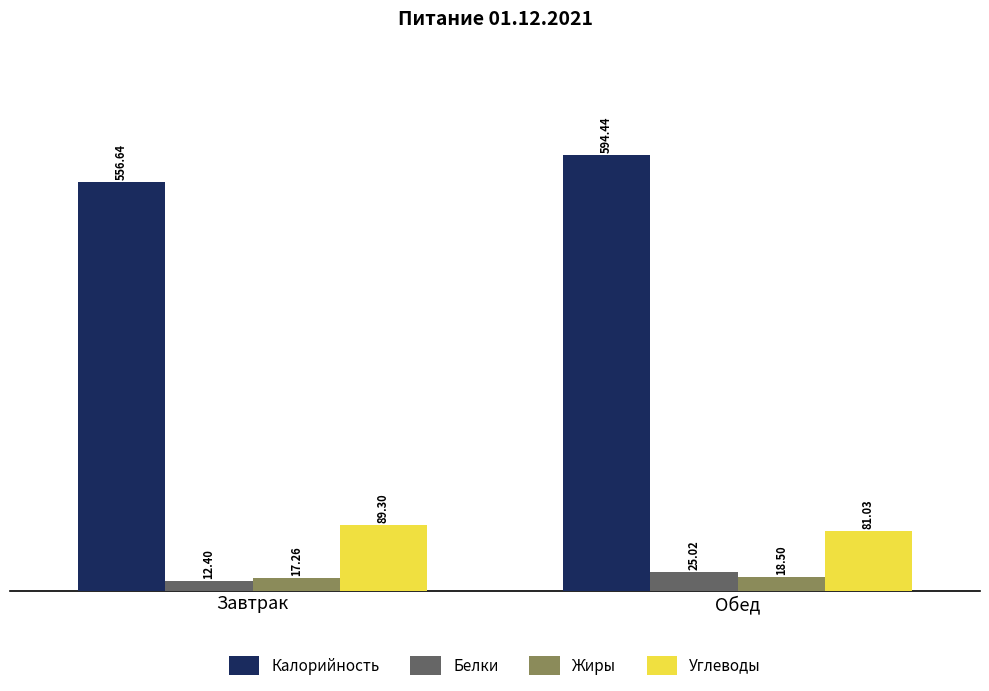

List the series in order of their peak value, highest first.

Калорийность, Углеводы, Белки, Жиры